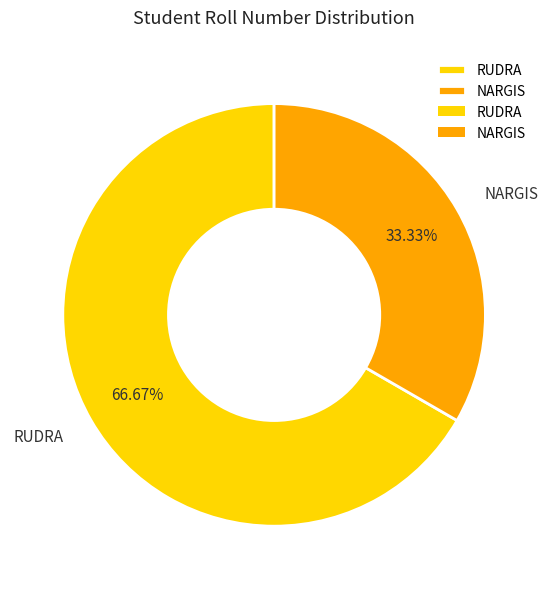

To the nearest percent, what is the average slice percentage?

50%